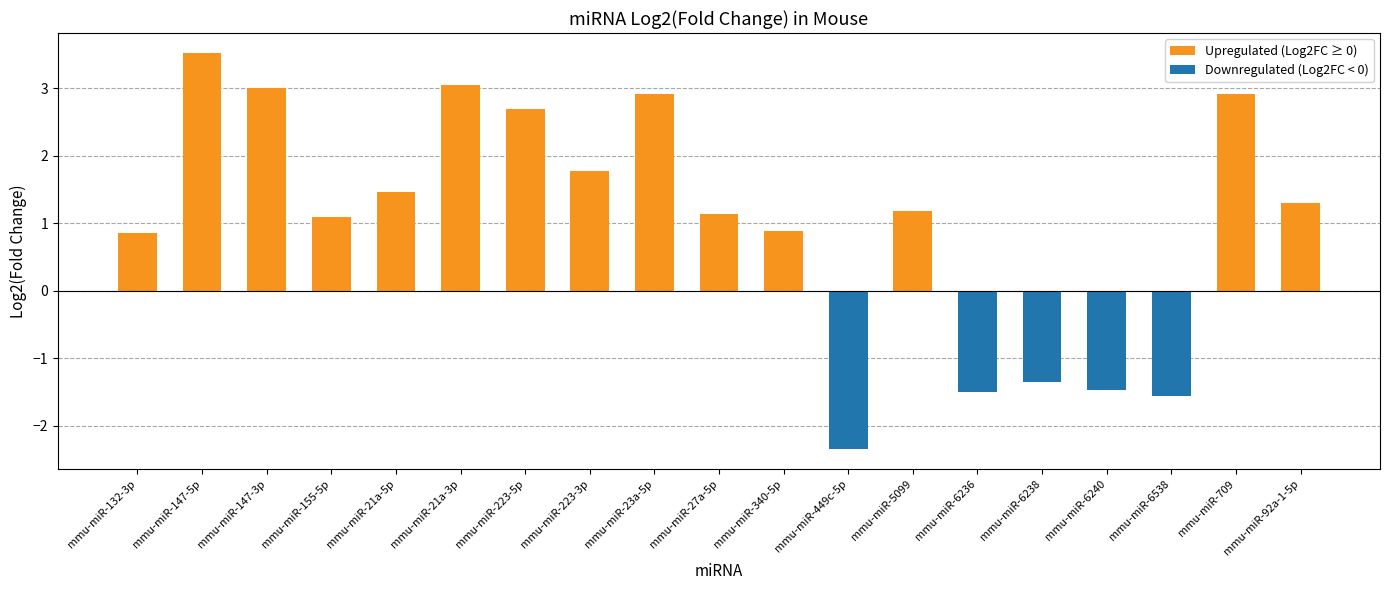

Between mmu-miR-147-5p and mmu-miR-709, which is larger?

mmu-miR-147-5p